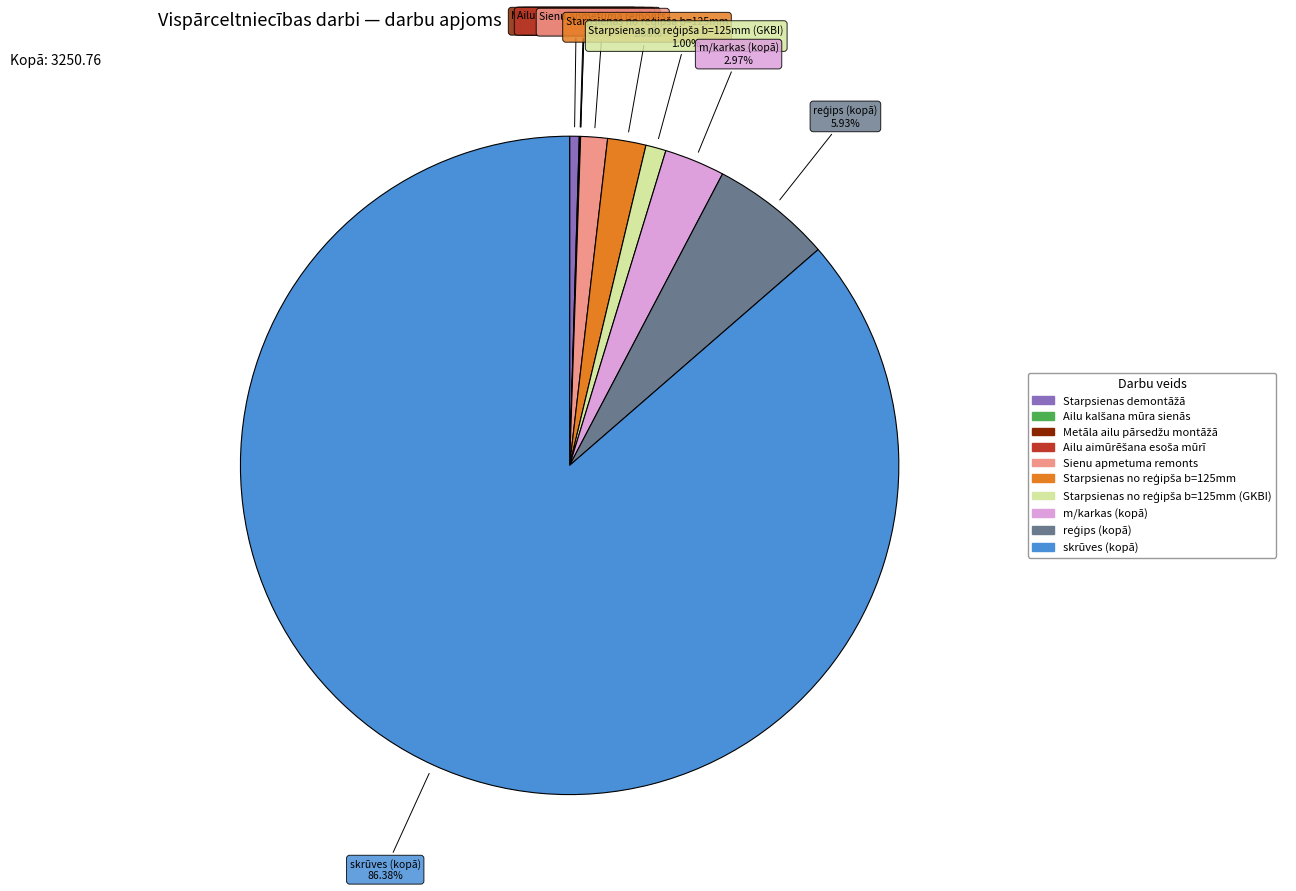

Is there a majority slice in this chart?

Yes